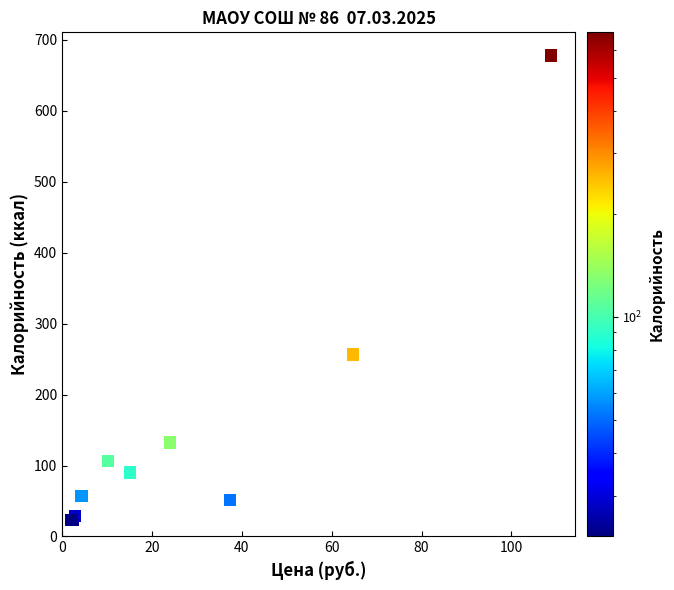

What Y value in the scatter plot is closest to 350?

256.4